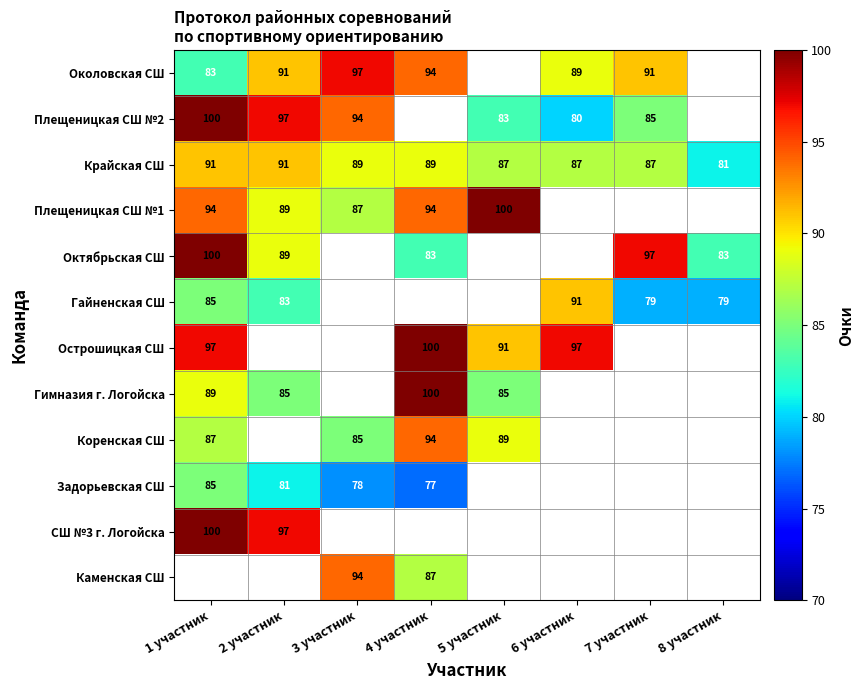

Which category has the lowest value in the Крайская СШ series?

8 участник